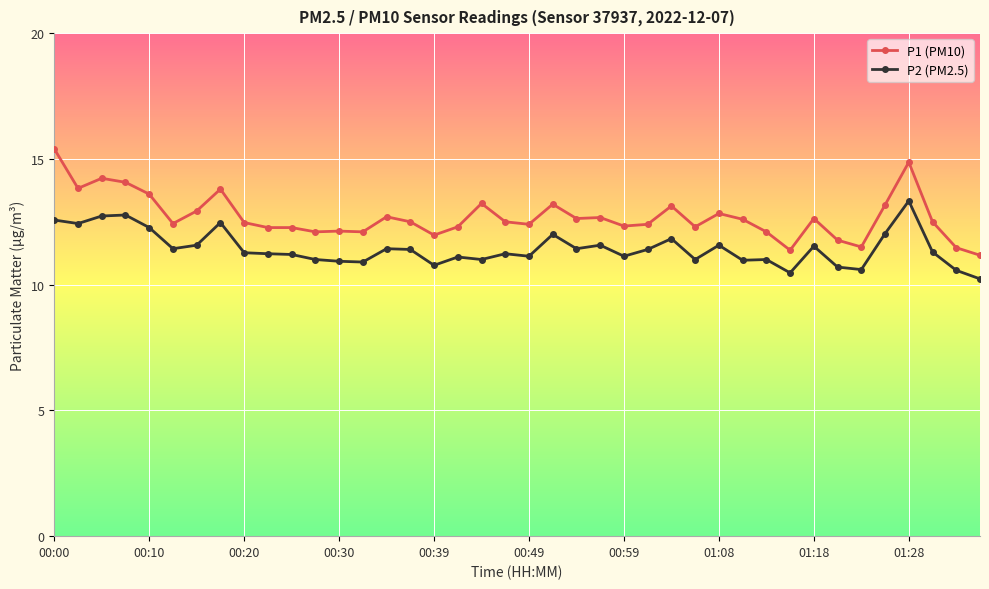

What is the difference between the maximum and minimum values in the P2 (PM2.5) series?

3.1